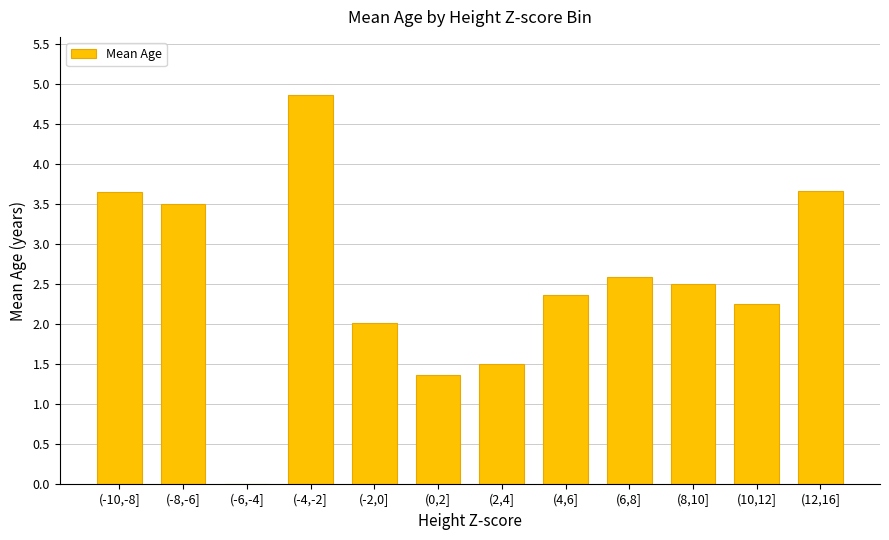

What is the sum of the values at (8,10] and (-4,-2]?

7.4